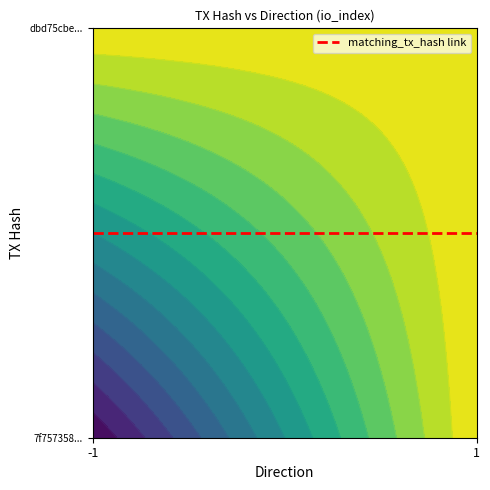

Rank the series at 1 from highest to lowest value.

7f757358fe3717223ad40af1b818f31d887ed25, dbd75cbeb8c9a7cbb7a2d29f1479e5ee6ee778b